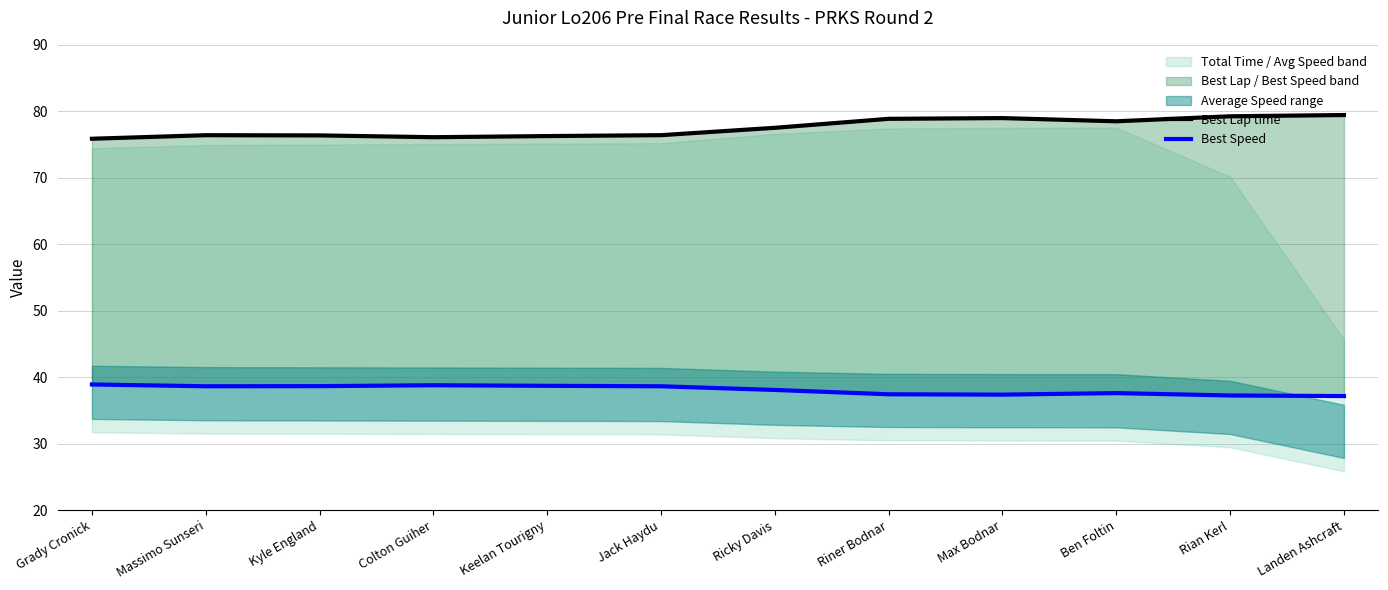

Rank the series by their maximum value, from highest to lowest.

Best Lap time, Best Speed